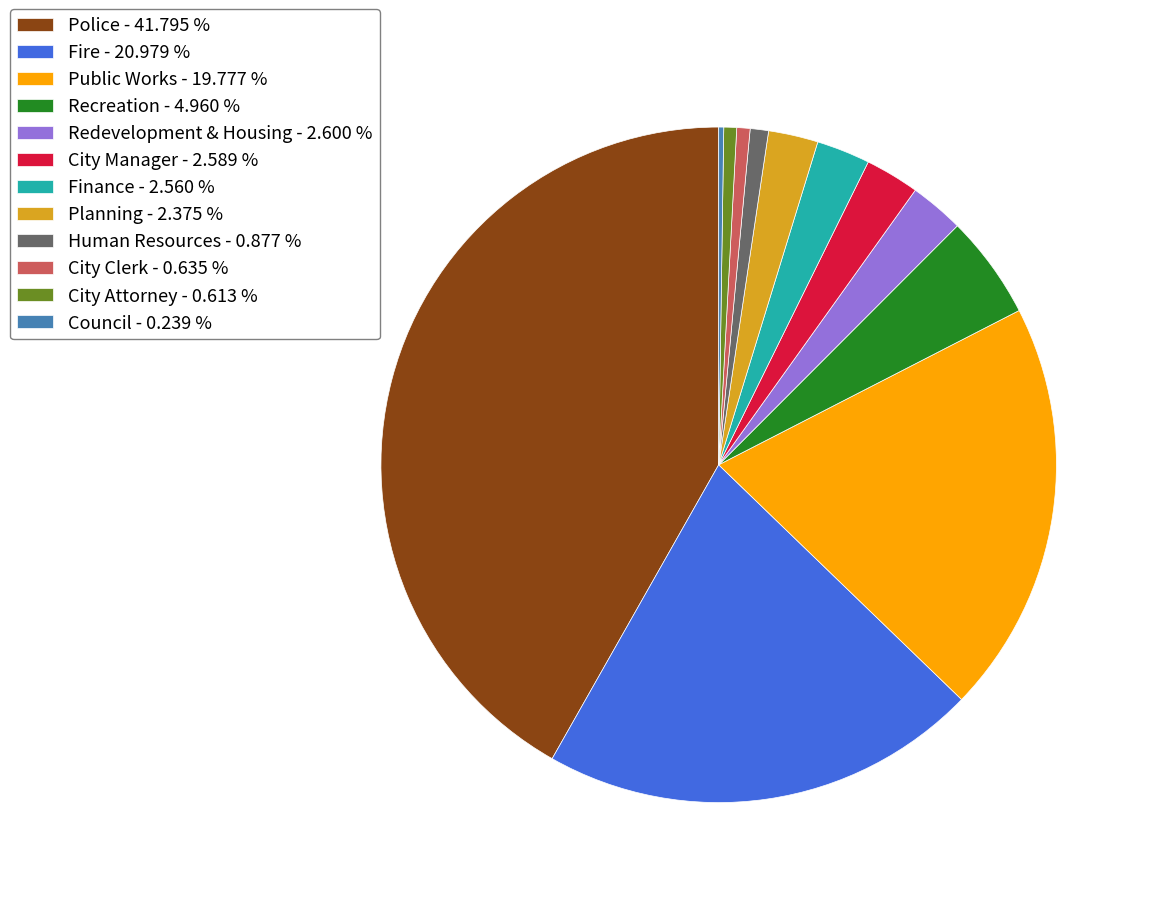

Combined, do City Clerk - 0.635 % and City Attorney - 0.613 % account for over 50%?

No